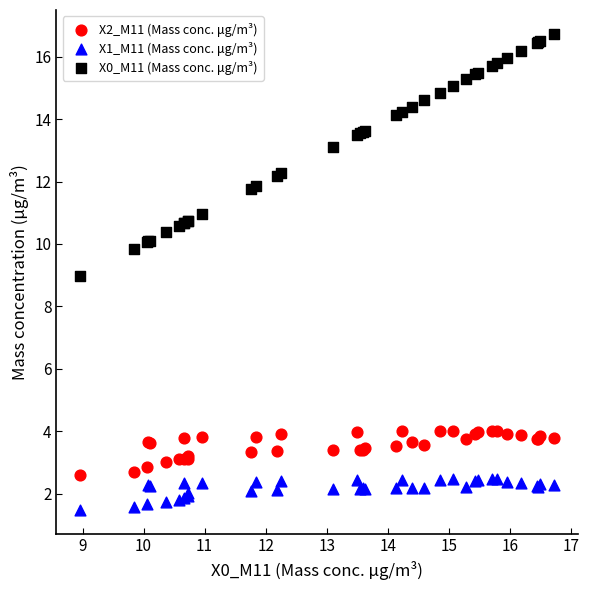

Which series has the largest Y range (max minus min)?

X0_M11 (Mass conc. μg/m³)